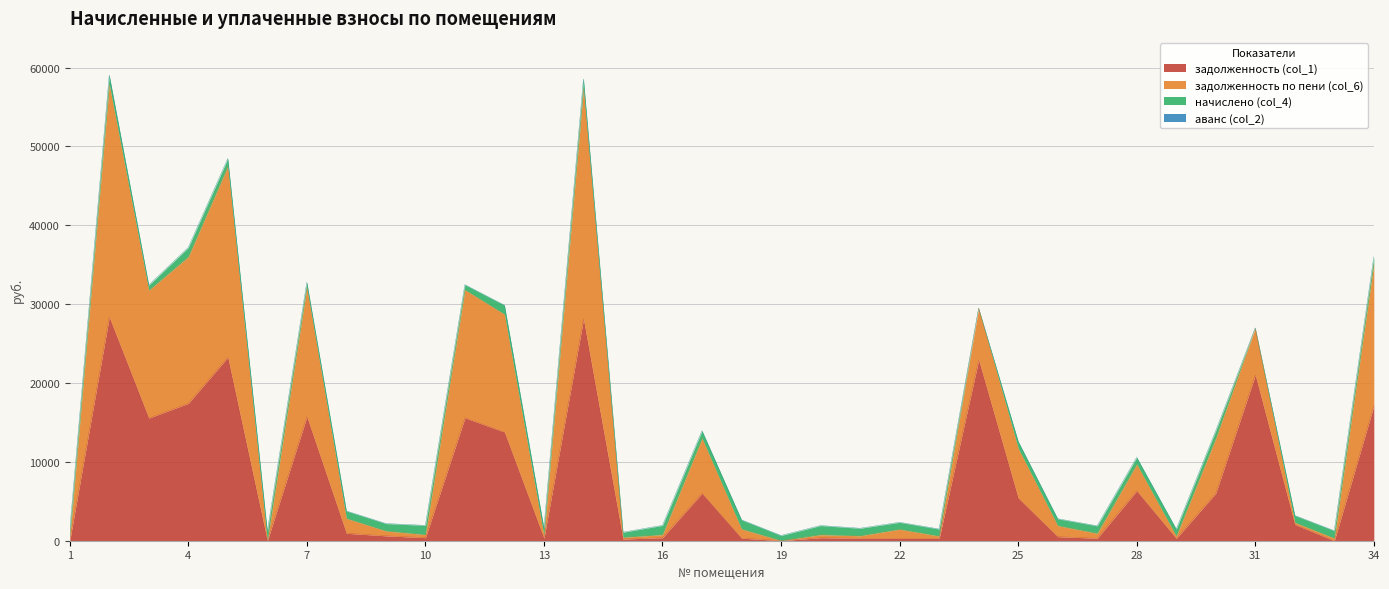

Does the chart display data point markers on the line(s)?

No